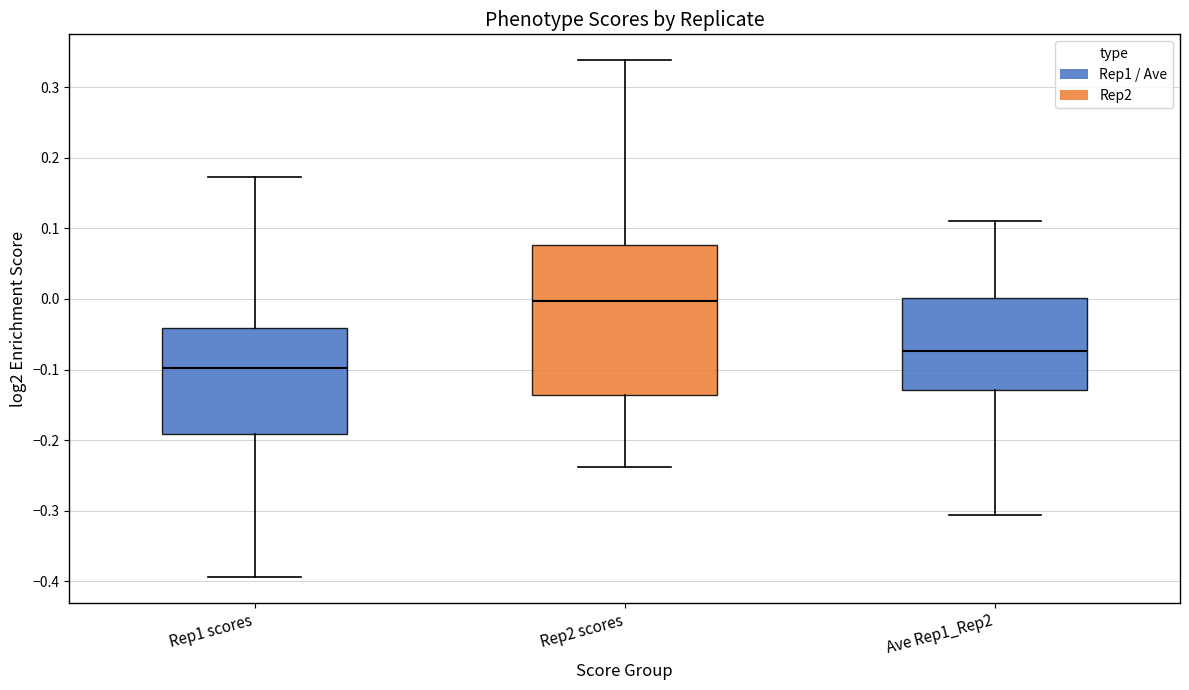

Where does the median line of the box for Ave Rep1_Rep2 sit on the y-axis? The values are not printed on the chart, so give them approximately, as read against the axis.

-0.07